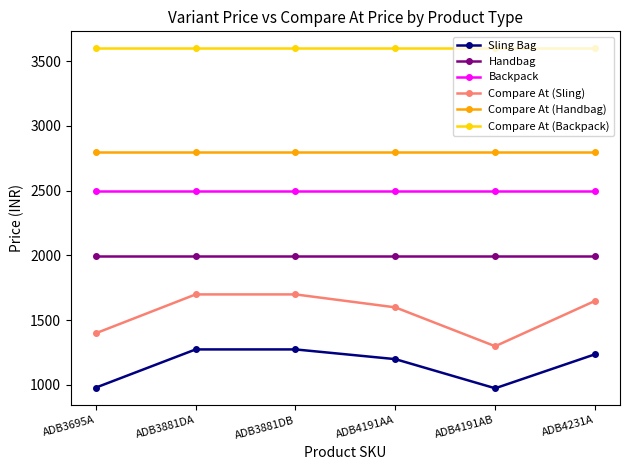

Does the chart display data point markers on the line(s)?

Yes